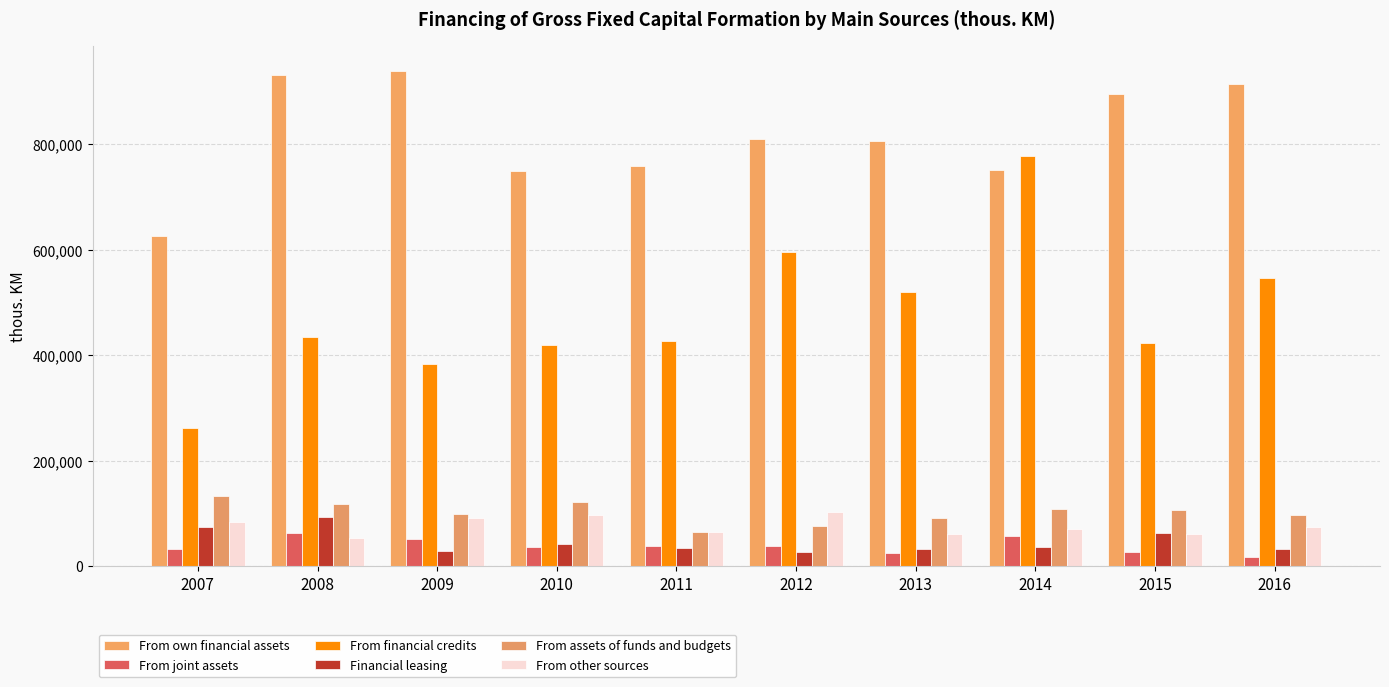

What is the minimum value for From financial credits?

261336